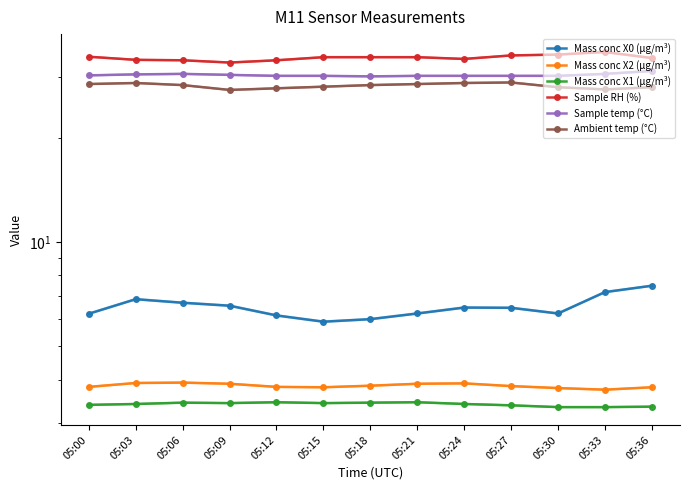

What is the value of the Mass conc X1 (μg/m³) point at the 10th from the left?

3.4